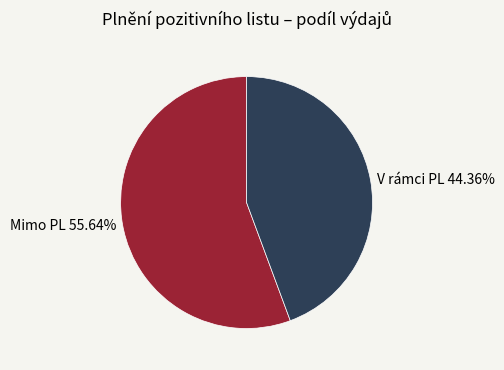

Rank the categories by value from lowest to highest.

V rámci PL, Mimo PL